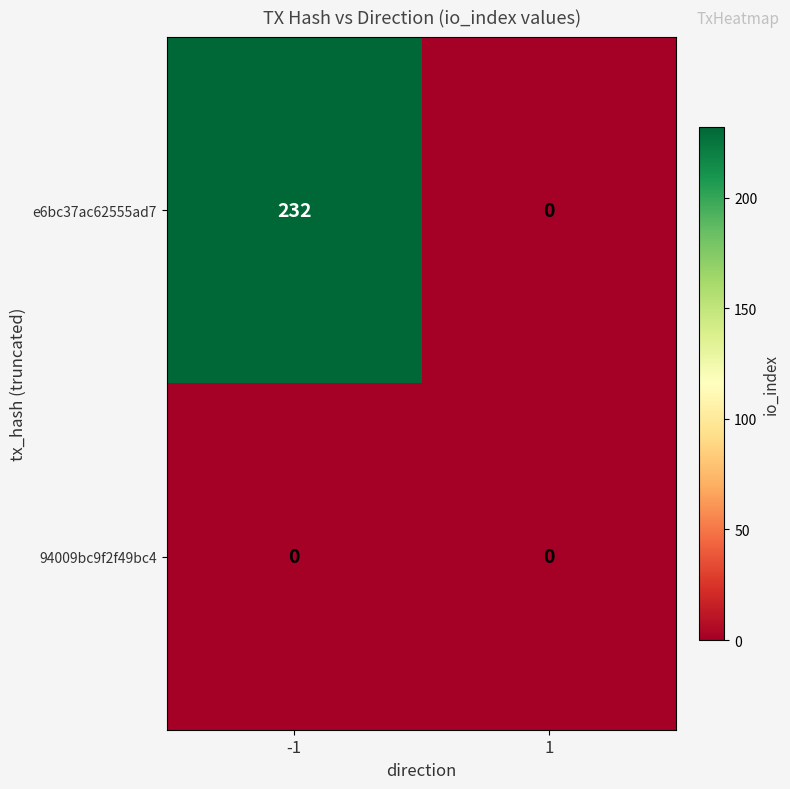

At -1, list the series in order from smallest to largest.

94009bc9f2f49bc4, e6bc37ac62555ad7